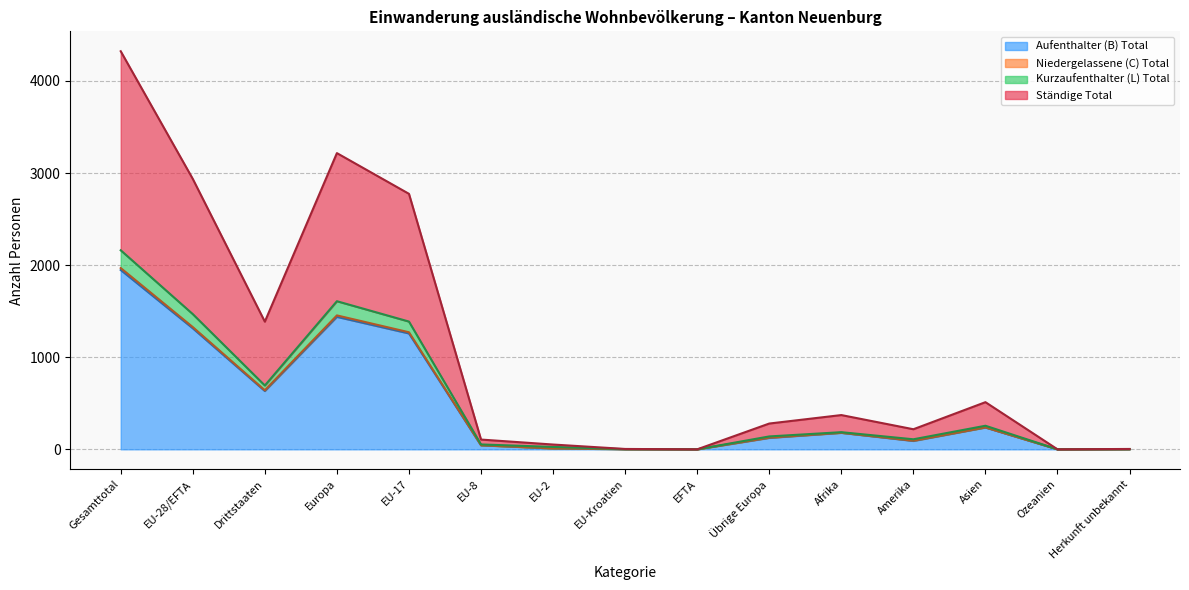

The Ständige Total series shows 169 at Übrige Europa. True or false?

False